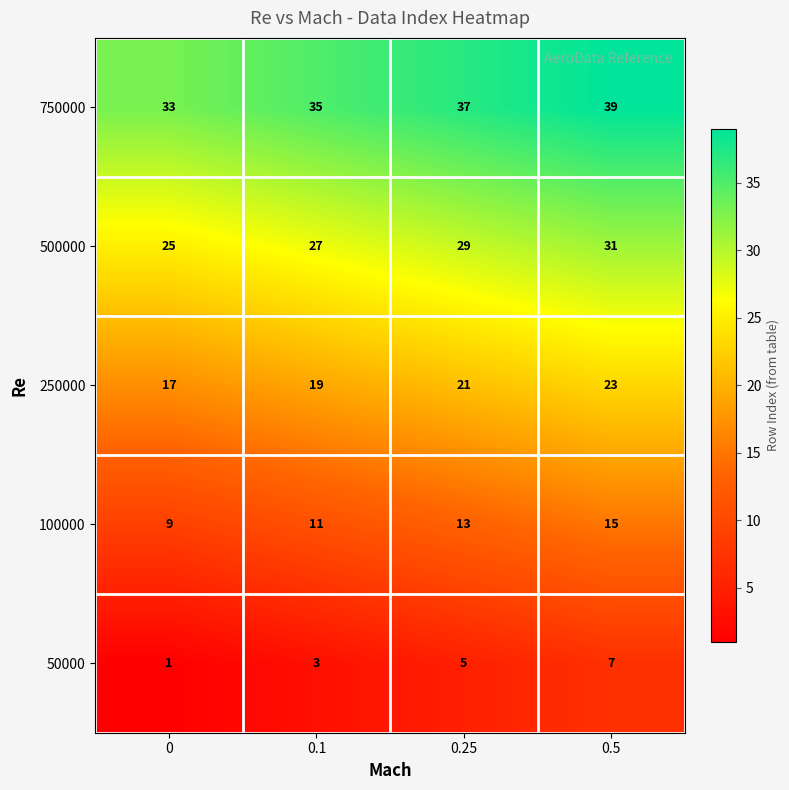

Which series has the largest total across all categories?

750000